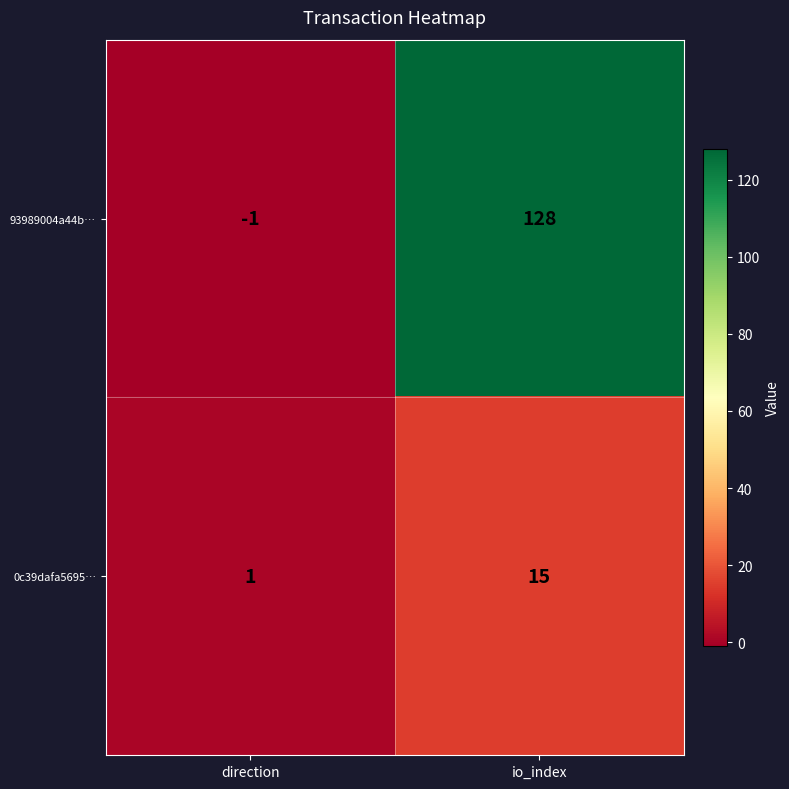

Reading left to right, list all the values displayed in this chart.

93989004a44b…: direction=-1	io_index=128
0c39dafa5695…: direction=1	io_index=15